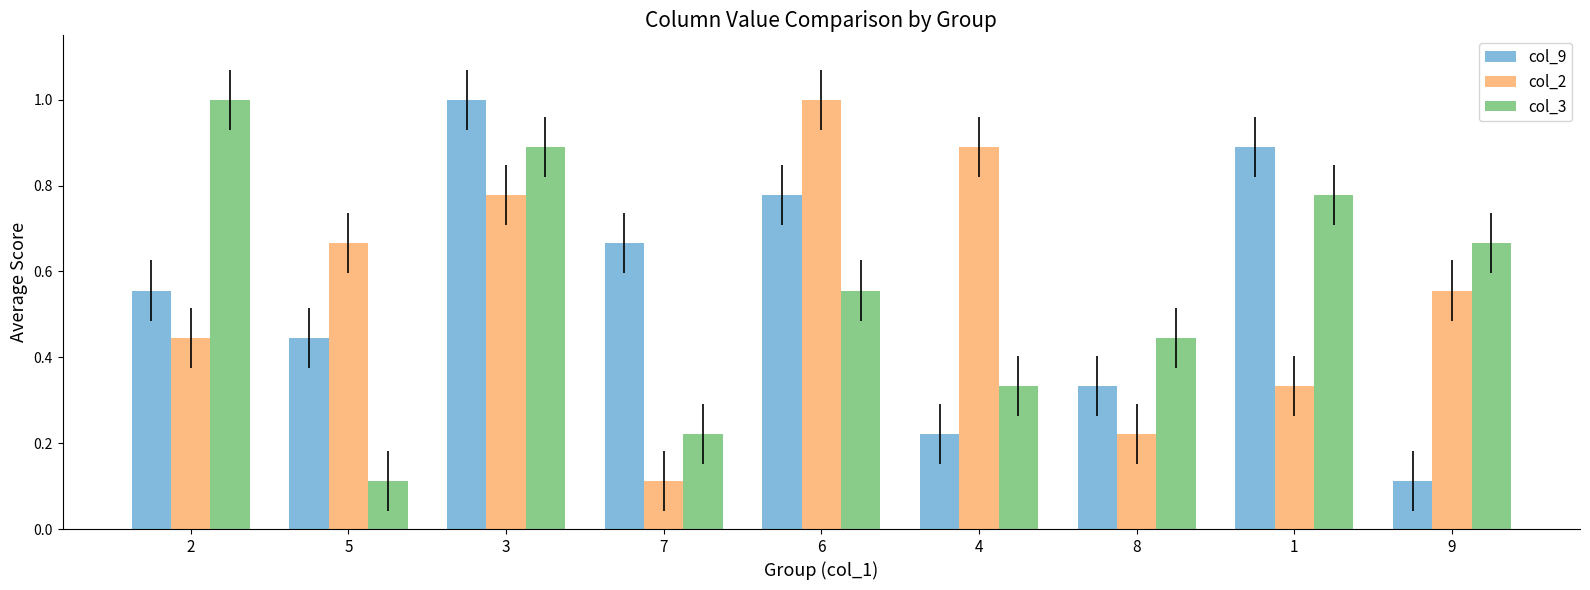

What is the sum of the col_2 values at 9 and 3?

1.3